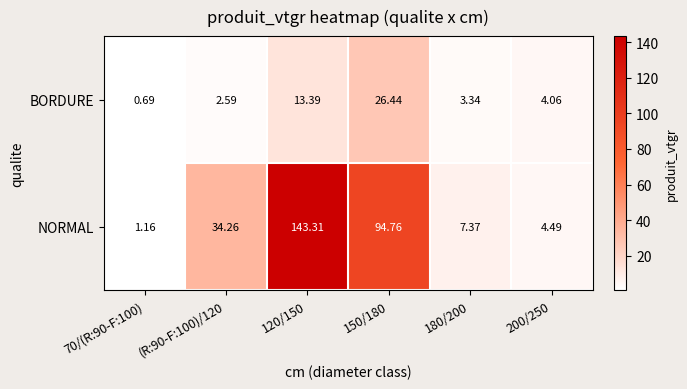

Which series has the largest range (max minus min)?

NORMAL